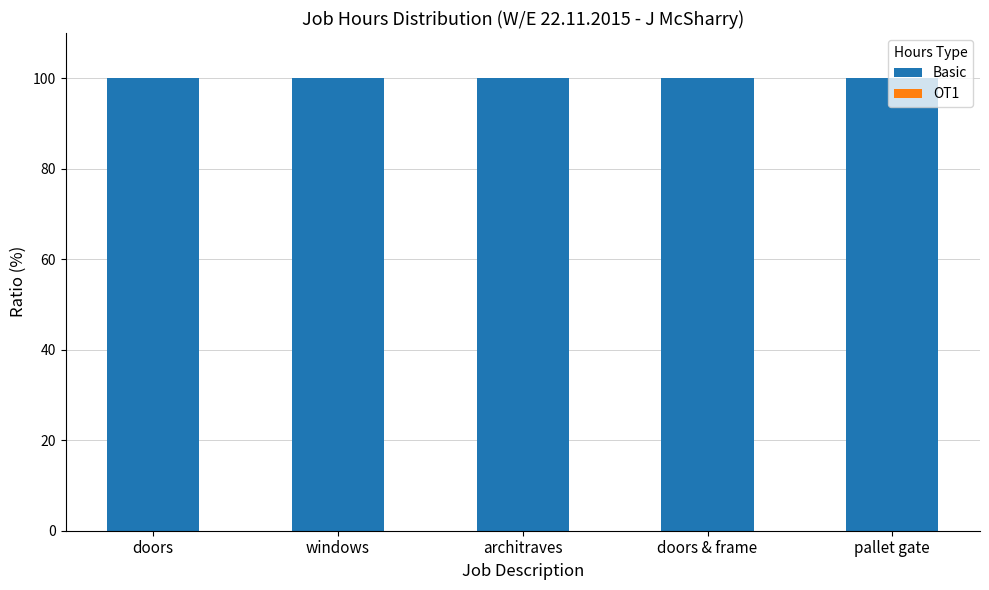

What position from the right is architraves?

3